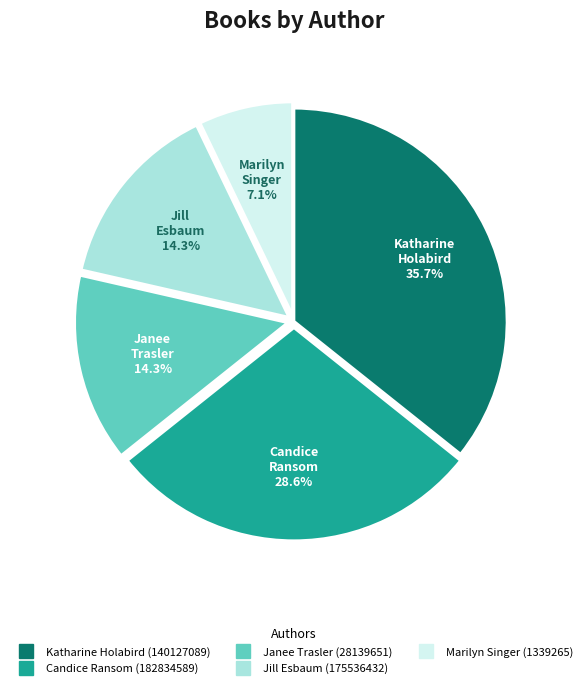

What percentage is the Katharine Holabird (140127089) slice, to the nearest percent?

36%